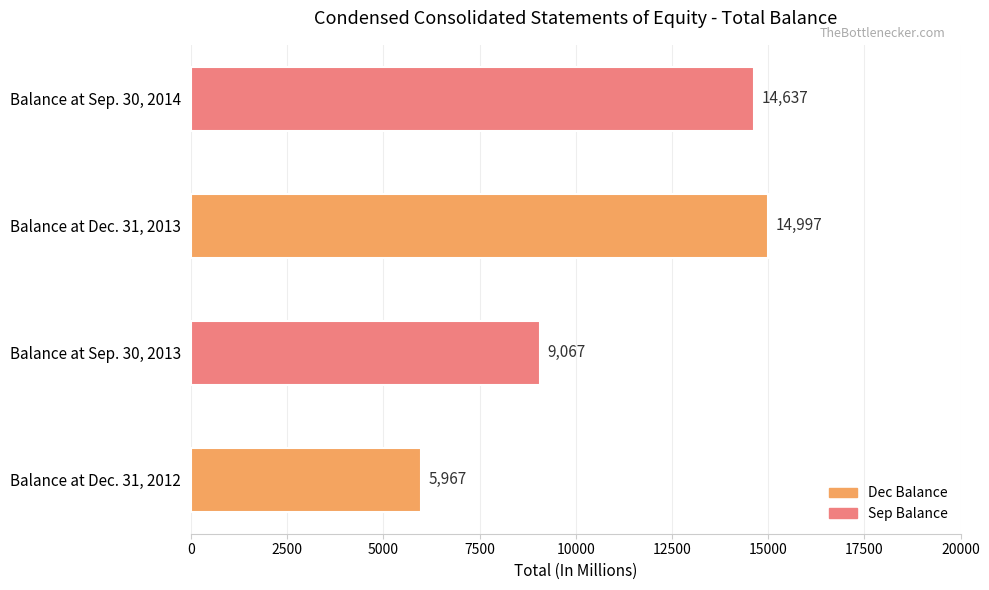

List the labels in order of value, largest first.

Balance at Dec. 31, 2013, Balance at Sep. 30, 2014, Balance at Sep. 30, 2013, Balance at Dec. 31, 2012